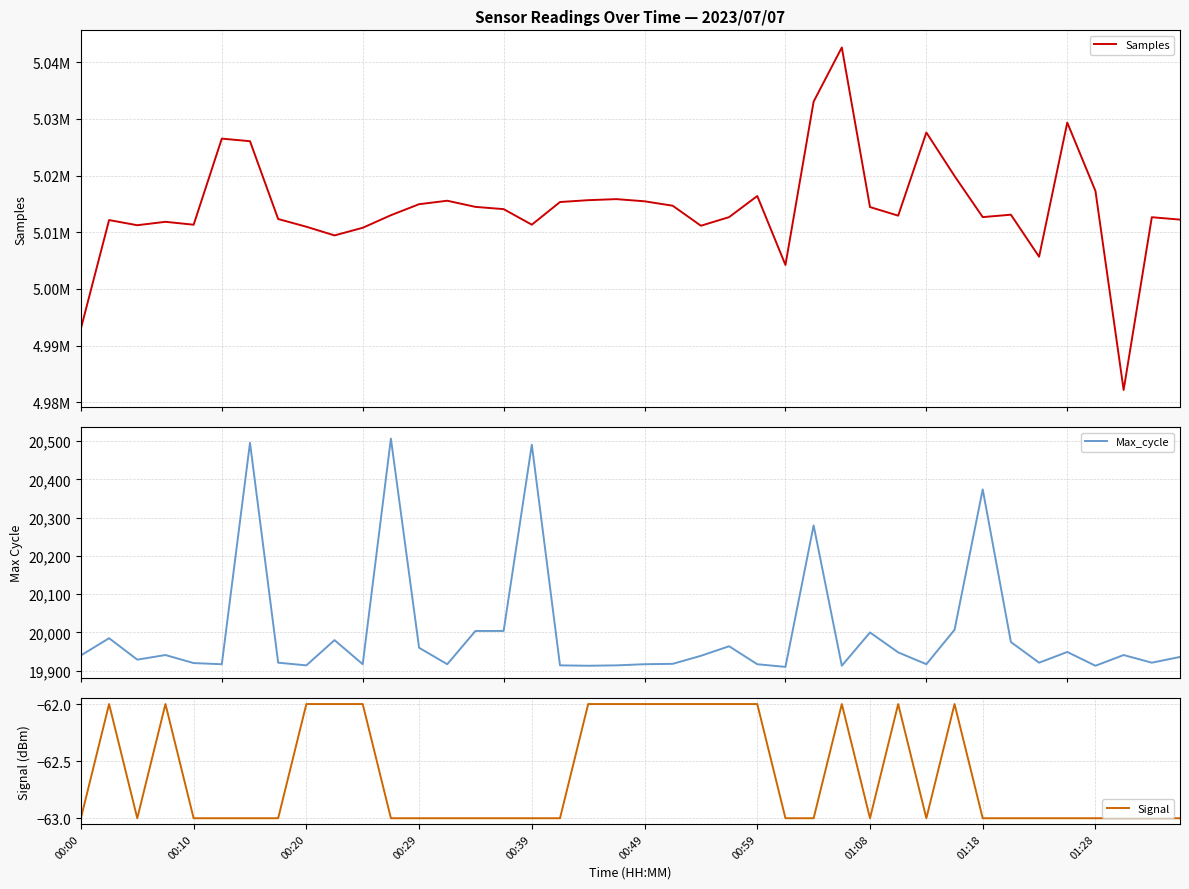

Does the chart have visible grid lines?

Yes